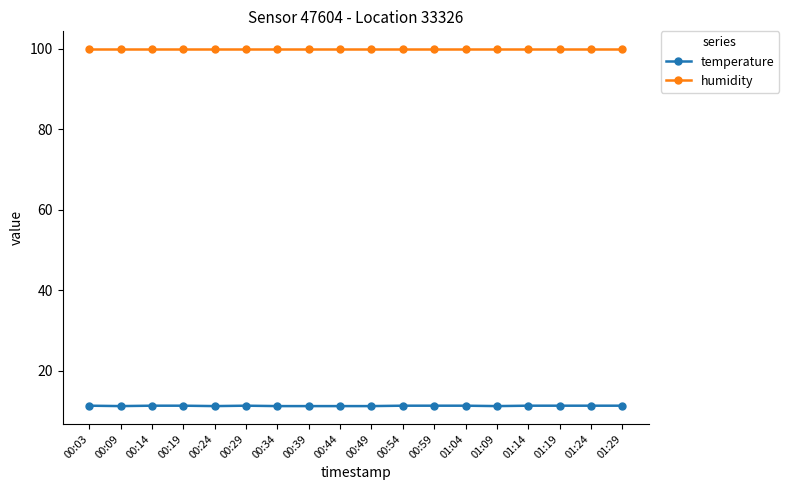

Which series has the largest total across all categories?

humidity